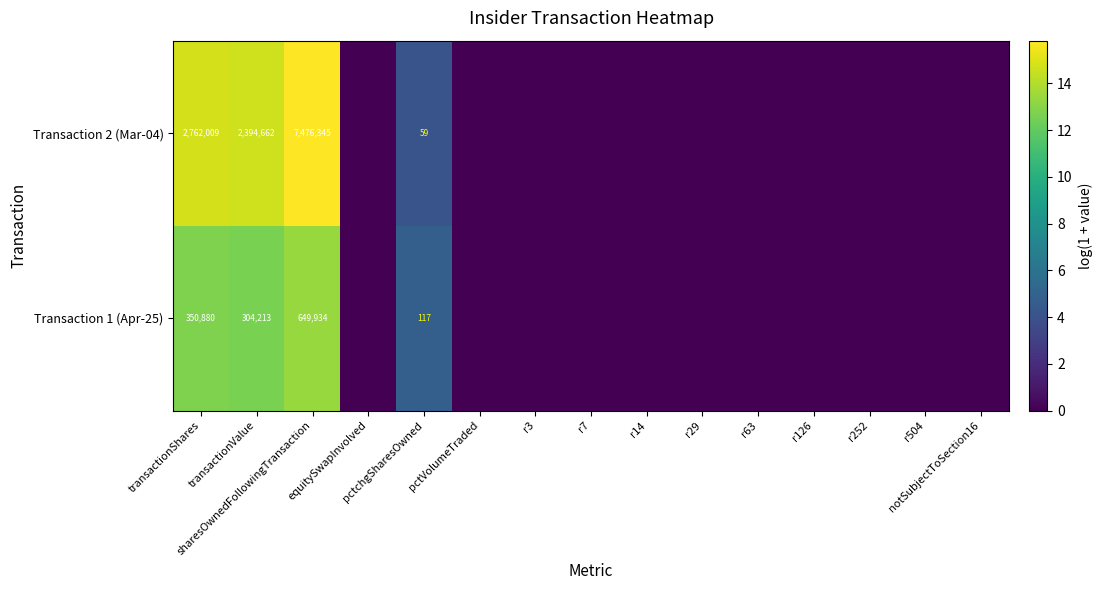

At which label does Transaction 2 (Mar-04) reach its minimum?

equitySwapInvolved